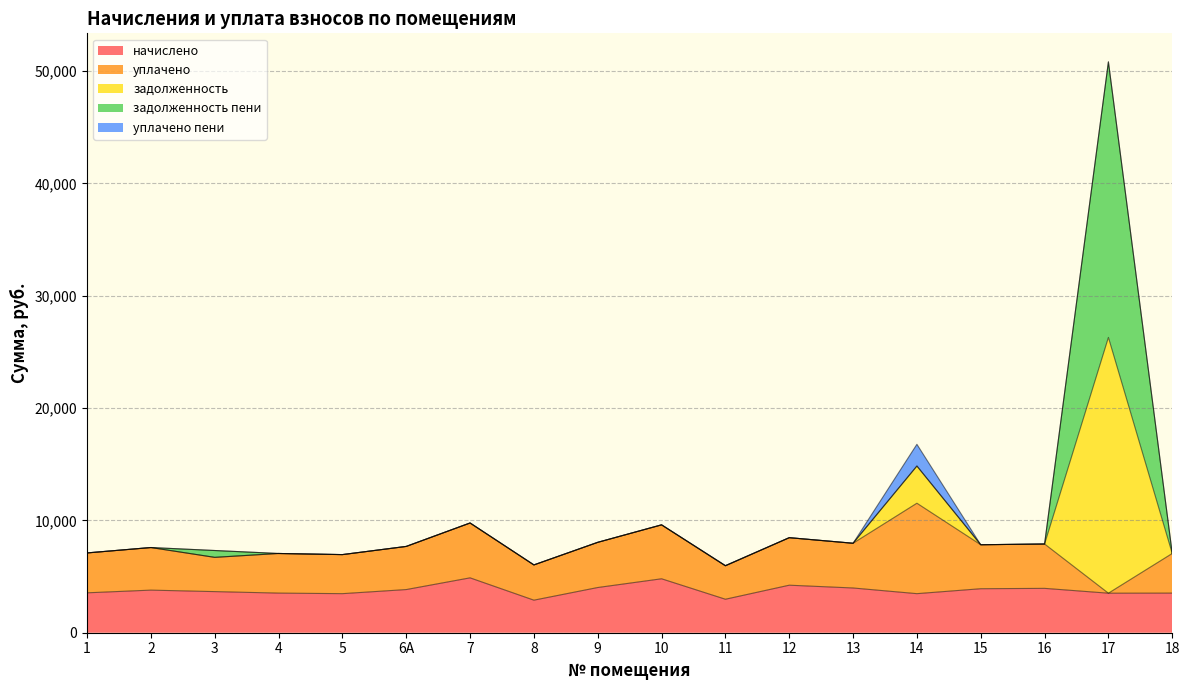

Which series has the widest spread of values?

задолженность пени